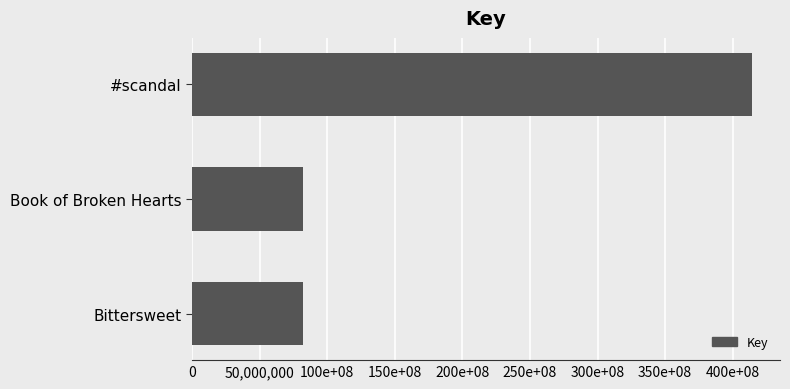

Are the bars horizontal?

Yes